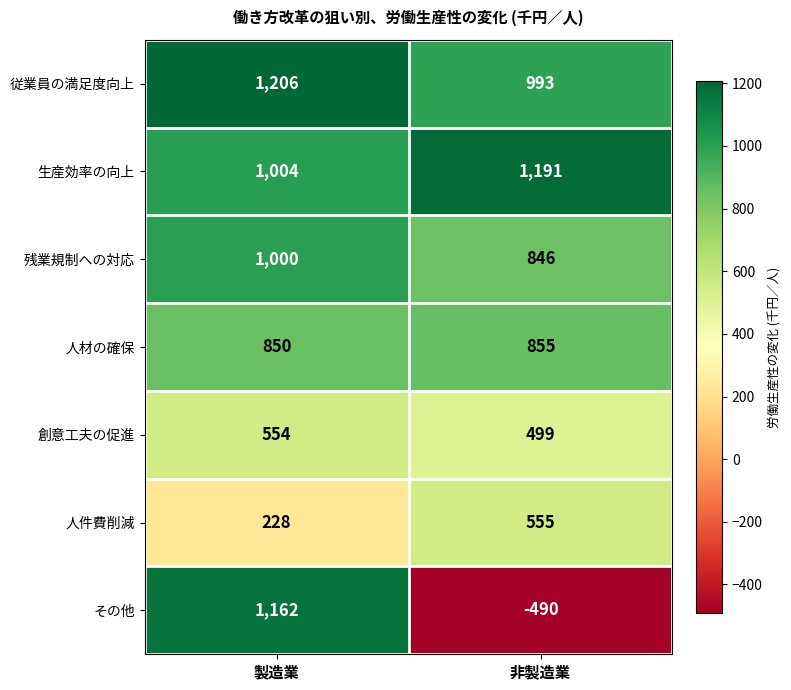

Which series changed the most between 製造業 and 非製造業?

その他